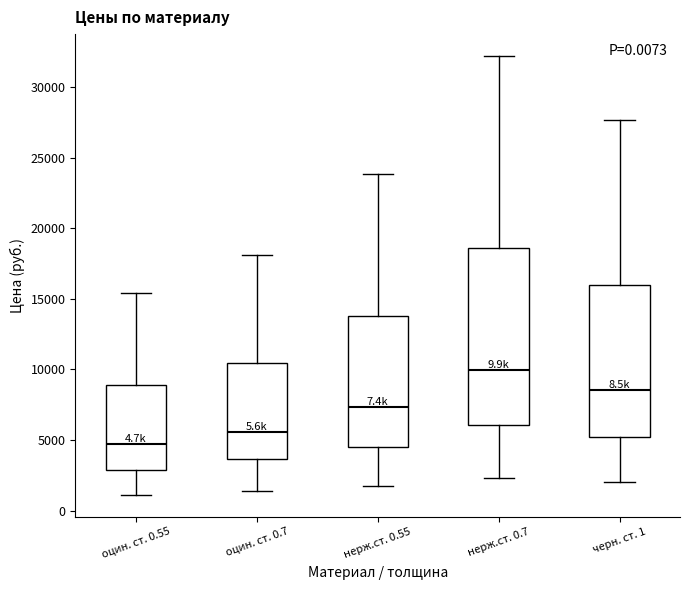

Reading left to right, read every box against the y-axis: the position of its median line, the range the box covers, and the ends of its whiskers. The values are not printed on the chart, so give them approximately, as read against the axis.

оцин. ст. 0.55: median 4500, box 3000 to 9000, whiskers 1000 to 15500
оцин. ст. 0.7: median 5500, box 3500 to 10500, whiskers 1500 to 18000
нерж.ст. 0.55: median 7500, box 4500 to 14000, whiskers 1500 to 24000
нерж.ст. 0.7: median 10000, box 6000 to 18500, whiskers 2500 to 32000
черн. ст. 1: median 8500, box 5000 to 16000, whiskers 2000 to 27500